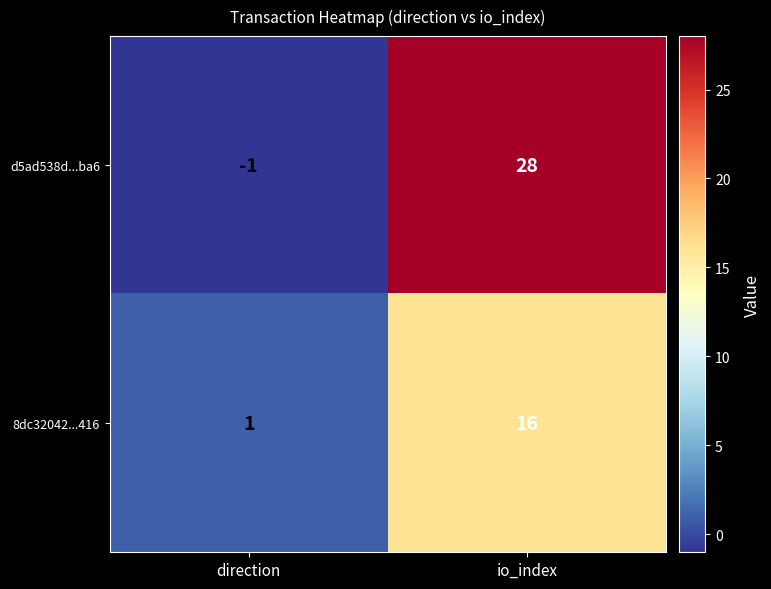

What is the average value of the d5ad538d...ba6 series?

14